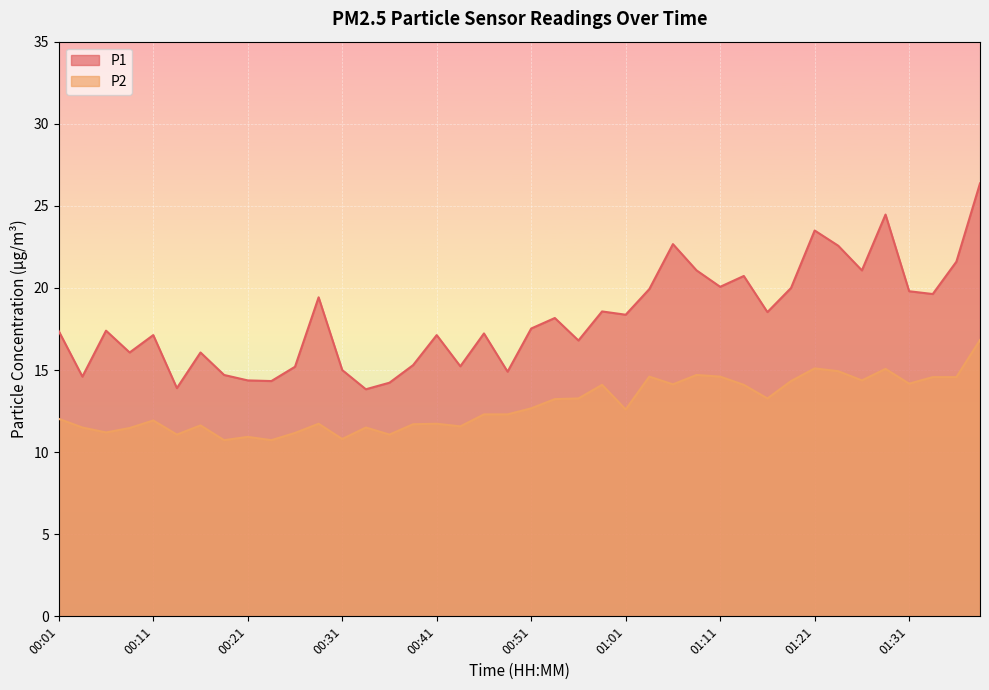

What is the sum of all P2 values?

514.3